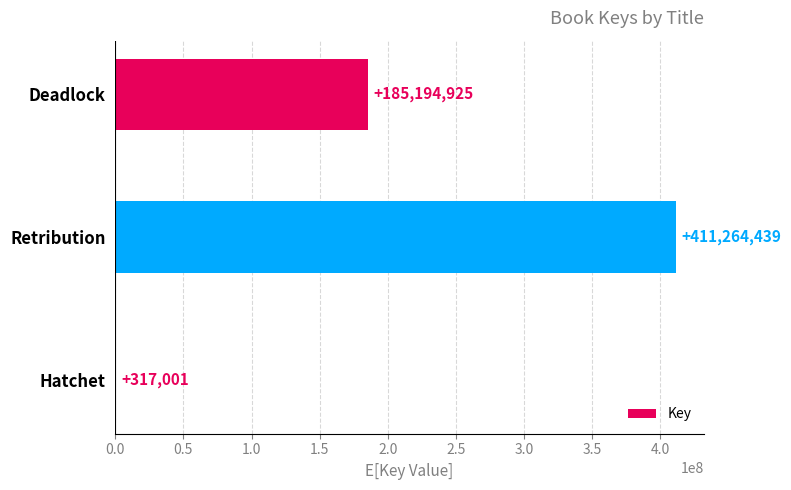

Is it true that the value at Retribution is 144011257?

False